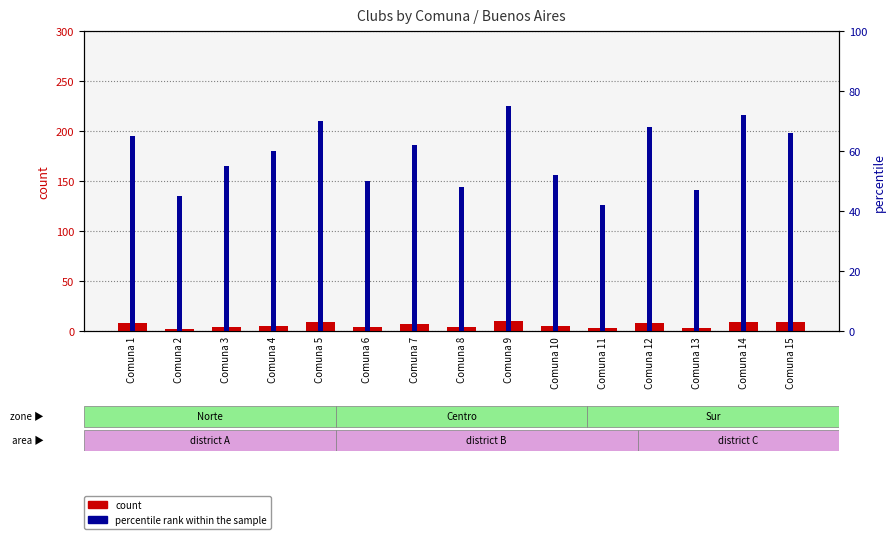

At which label does count first exceed 5?

Comuna 1